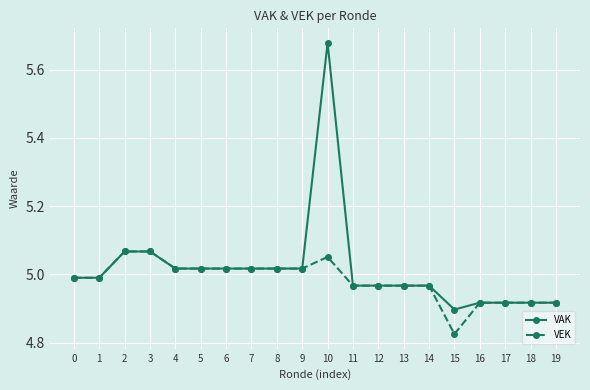

List the series in order of their overall mean, highest first.

VAK, VEK